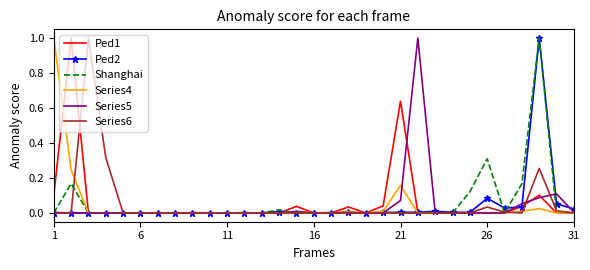

What is the maximum value for Series4?

1.0